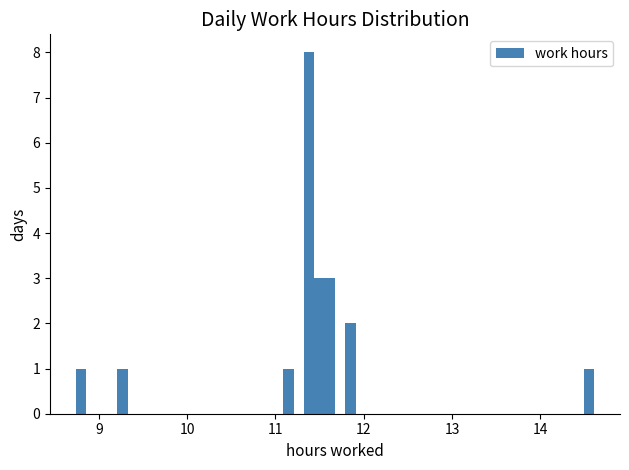

Read against the x-axis, roughly where is the centre of the tallest bar?

11.4